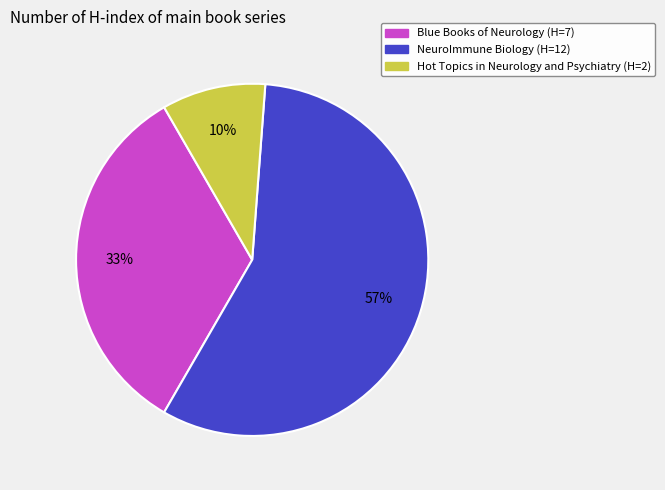

Which has a higher value, Blue Books of Neurology or NeuroImmune Biology?

NeuroImmune Biology